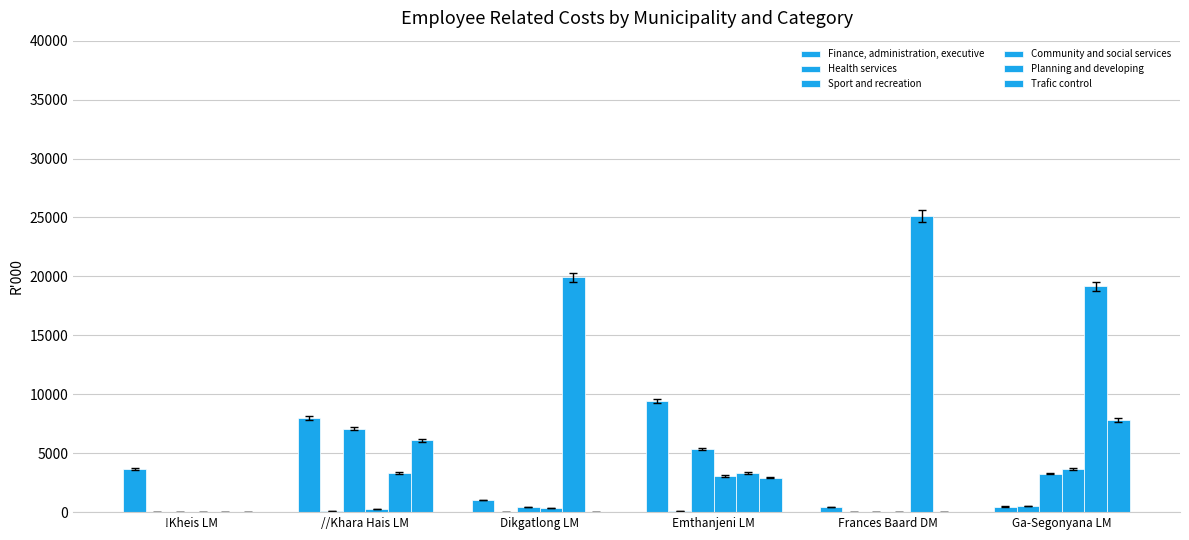

How many categories are shown in the chart?

6